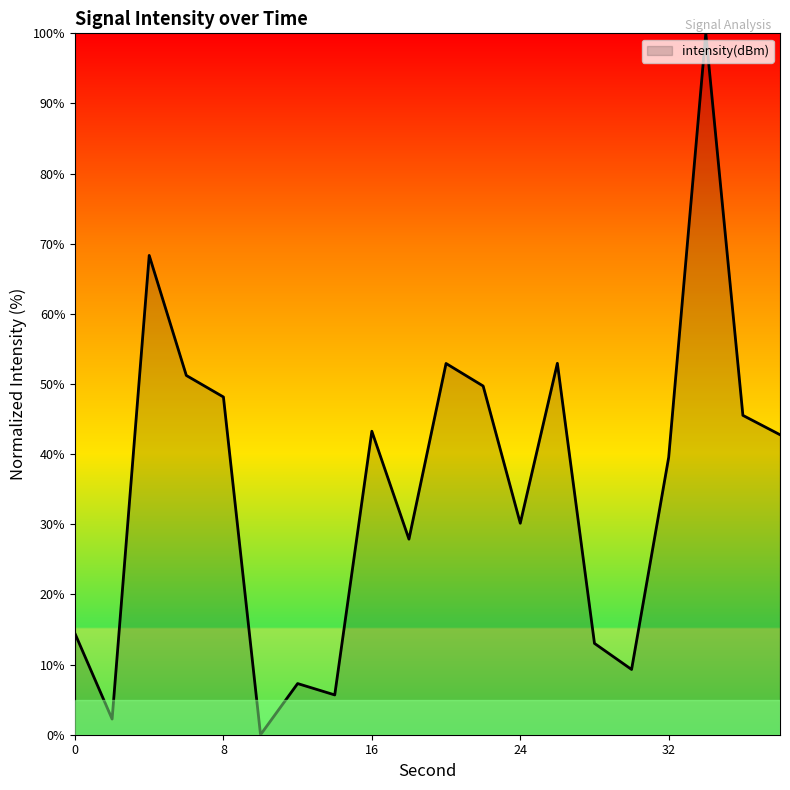

What is the greatest value displayed?

100.0